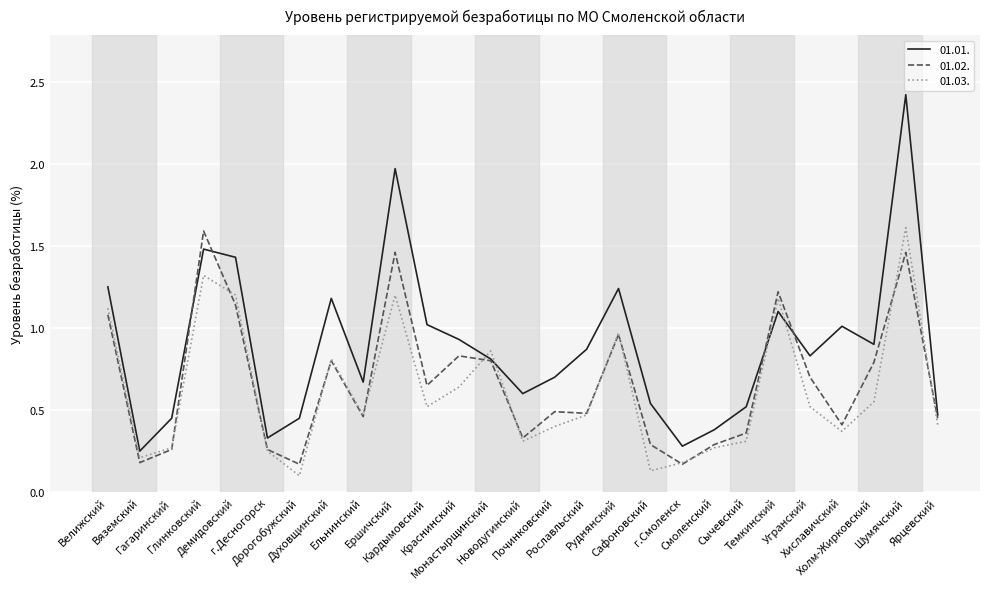

True or false: 01.03. has more than 0 interior local peaks.

True